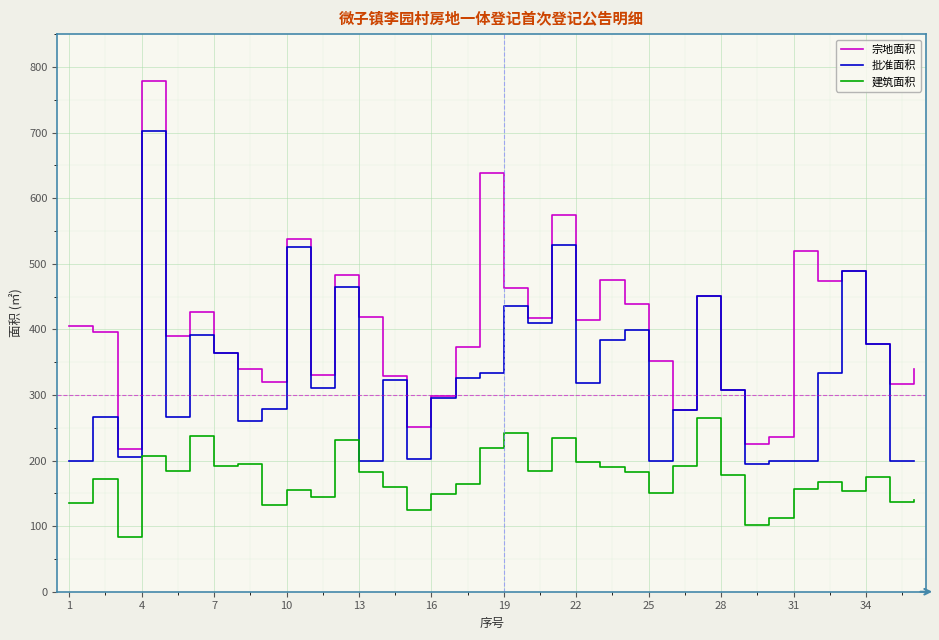

What is the average value of the 批准面积 series?

328.4